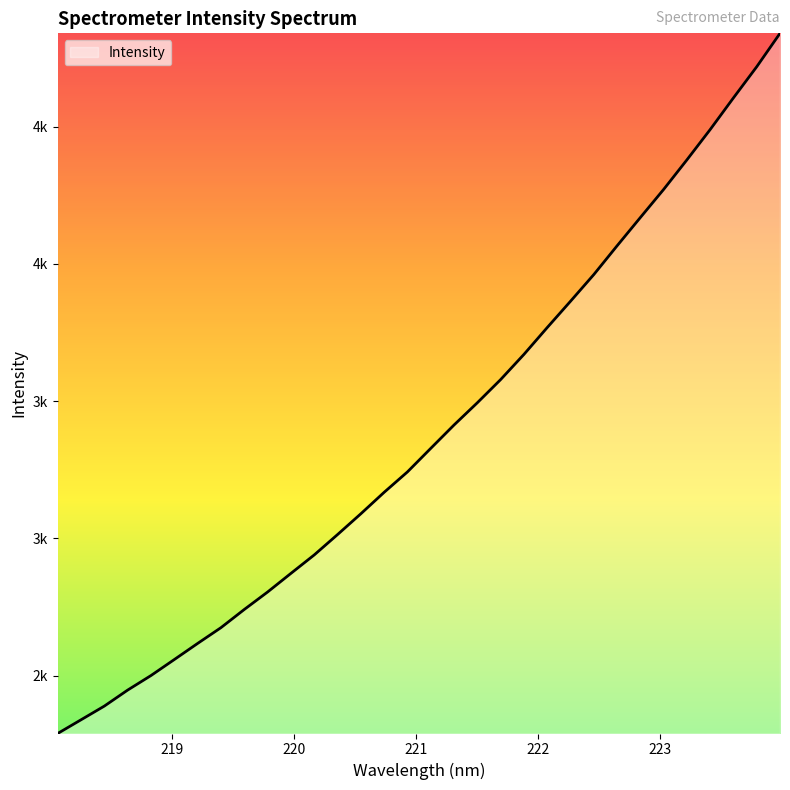

What is the maximum value shown in the chart?

4840.4